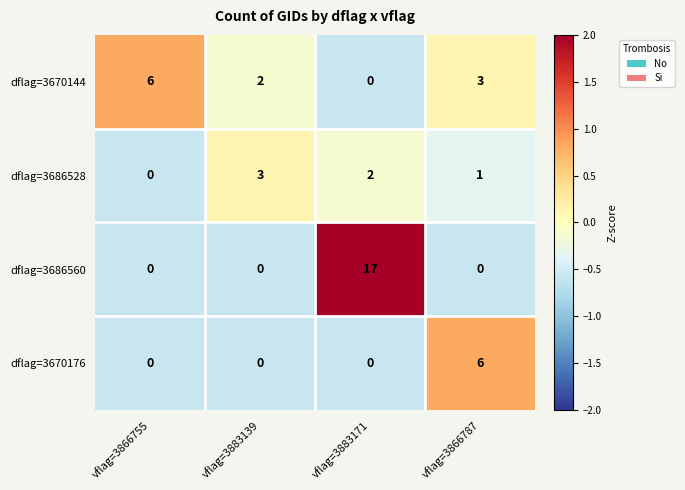

What is the average value of the dflag=3670144 series?

3